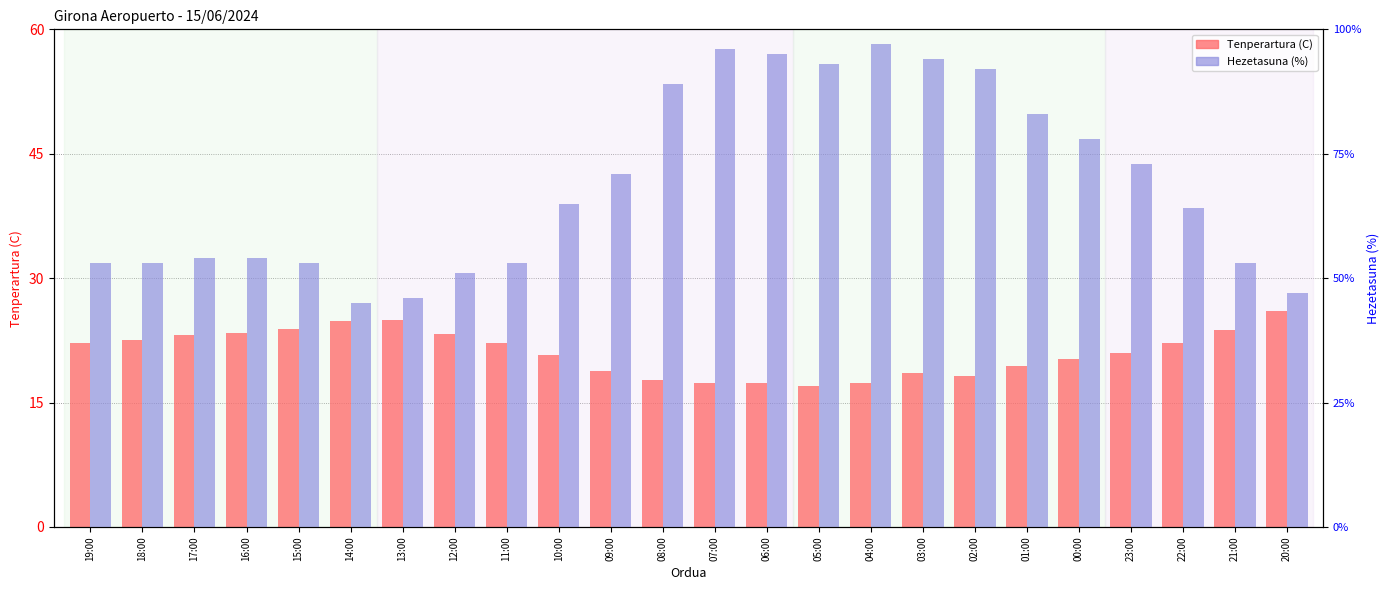

Reading right to left, list all the values displayed in this chart.

Tenperartura (C): 20:00=26.0	21:00=23.8	22:00=22.2	23:00=21.0	00:00=20.2	01:00=19.4	02:00=18.2	03:00=18.6	04:00=17.4	05:00=17.0	06:00=17.3	07:00=17.4	08:00=17.7	09:00=18.8	10:00=20.7	11:00=22.2	12:00=23.3	13:00=24.9	14:00=24.8	15:00=23.9	16:00=23.4	17:00=23.1	18:00=22.6	19:00=22.2
Hezetasuna (%): 20:00=47.0	21:00=53.0	22:00=64.0	23:00=73.0	00:00=78.0	01:00=83.0	02:00=92.0	03:00=94.0	04:00=97.0	05:00=93.0	06:00=95.0	07:00=96.0	08:00=89.0	09:00=71.0	10:00=65.0	11:00=53.0	12:00=51.0	13:00=46.0	14:00=45.0	15:00=53.0	16:00=54.0	17:00=54.0	18:00=53.0	19:00=53.0